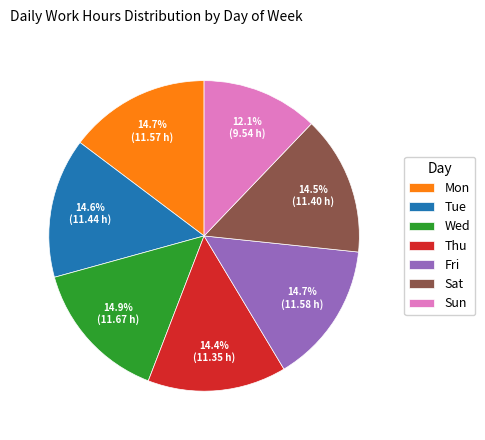

True or false: Wed accounts for 15% of the total.

True